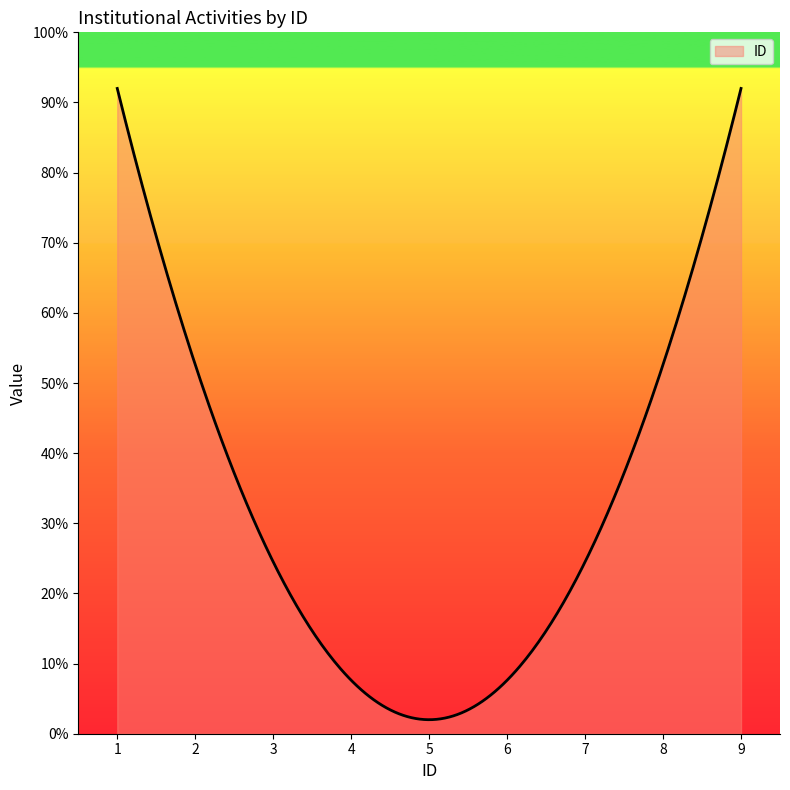

Does the chart display data point markers on the line(s)?

No